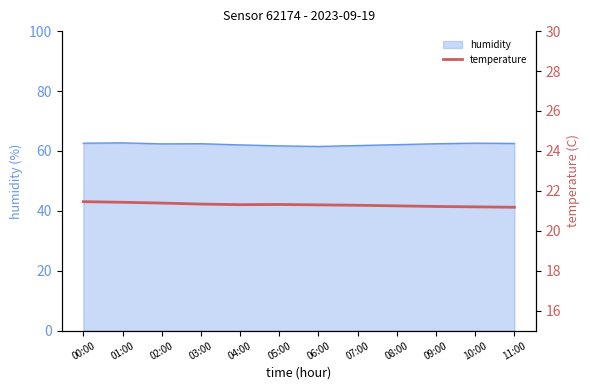

True or false: humidity has a value of 62.4 at 09:00.

True